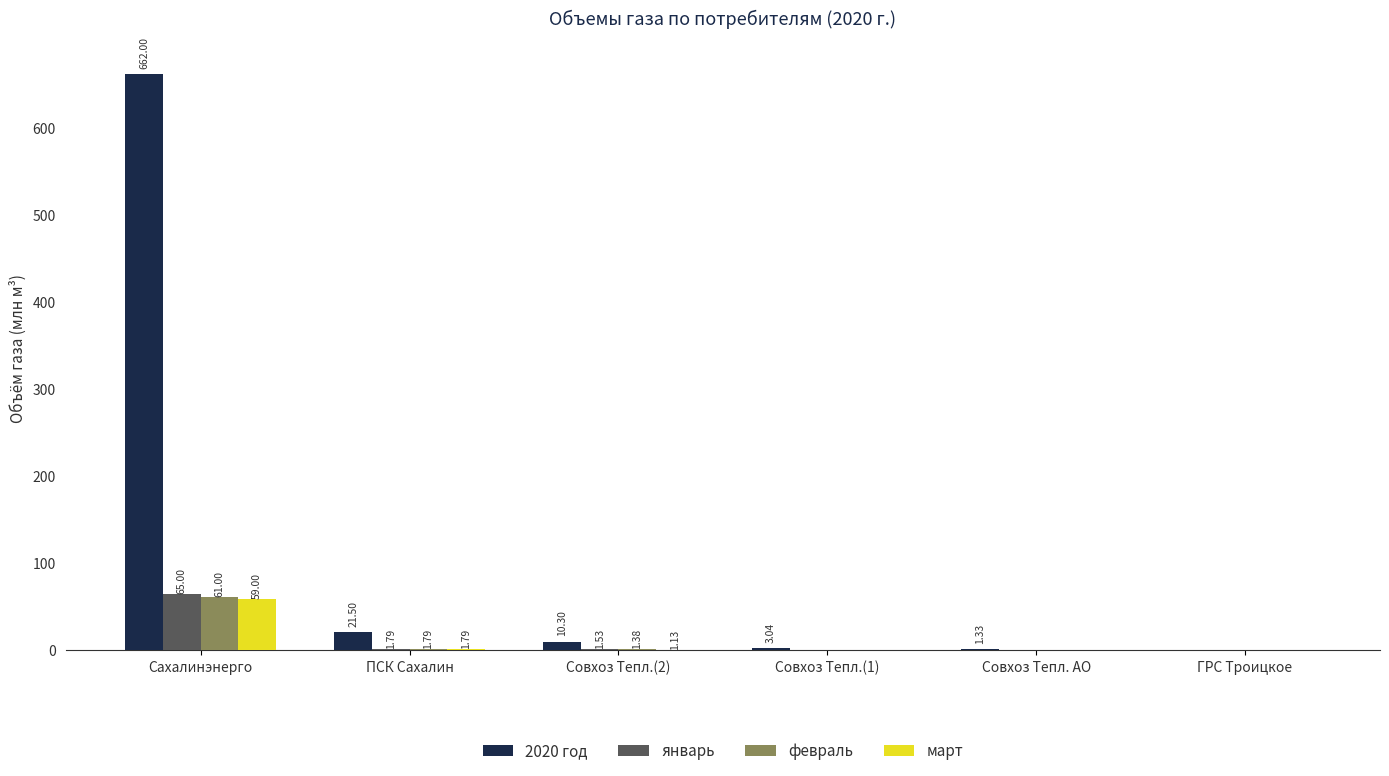

What is the total value across all series at Совхоз Тепл. АО?

2.0